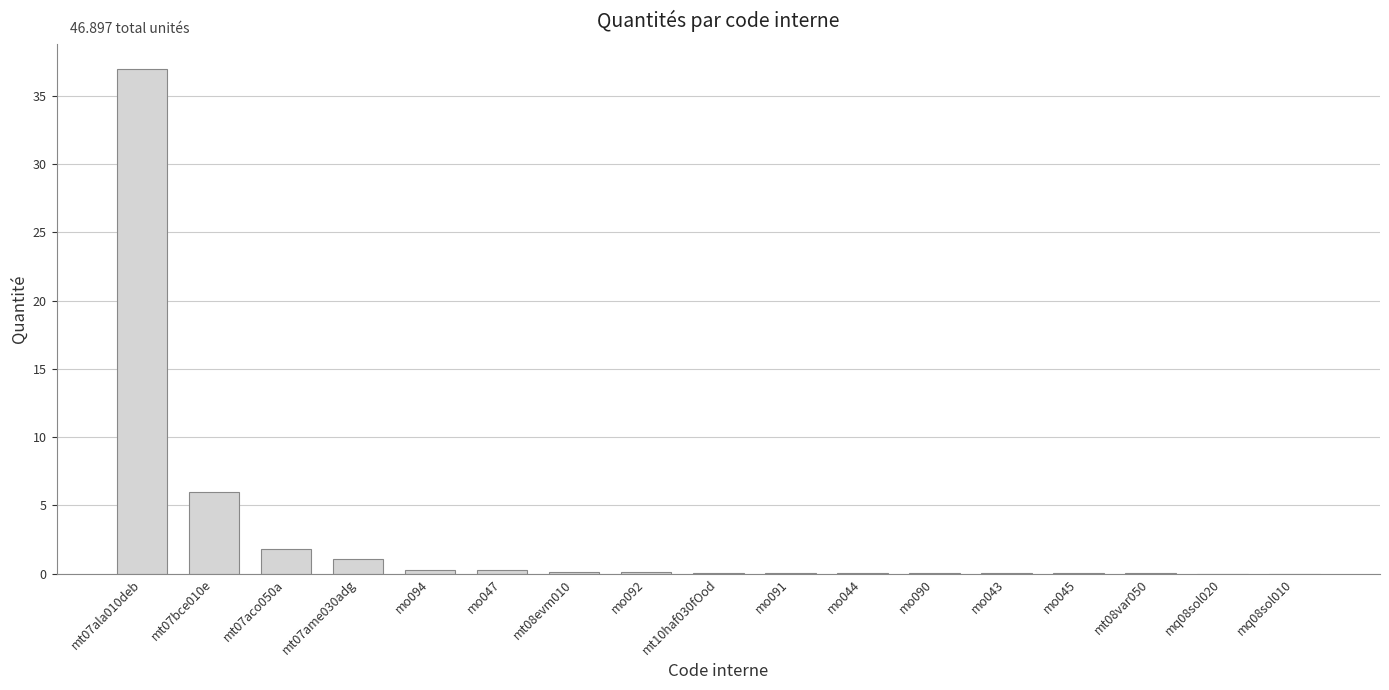

What is the maximum value shown in the chart?

37.0